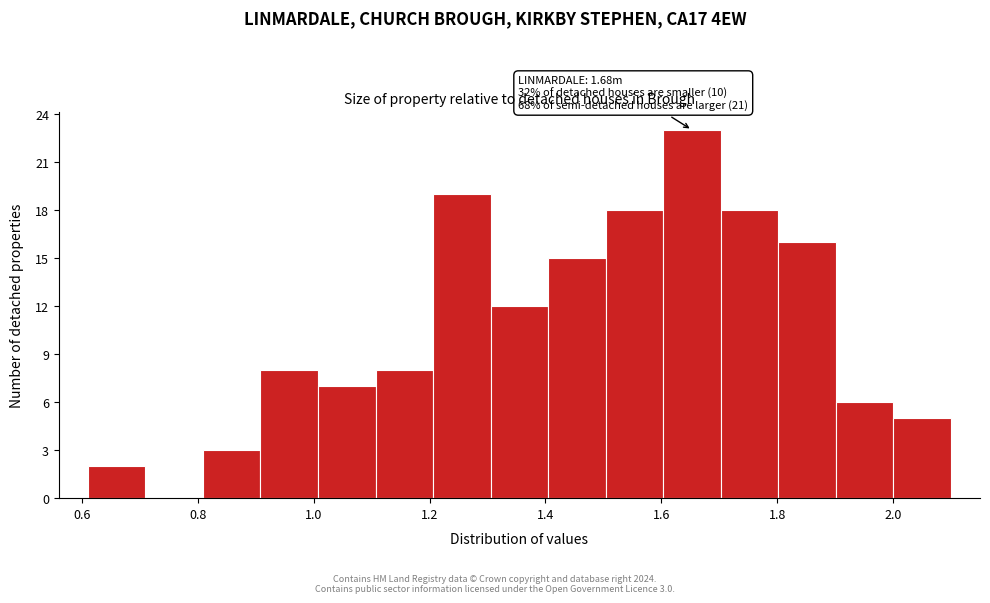

Over which range of the x-axis is the bar tallest?

1.60 to 1.70